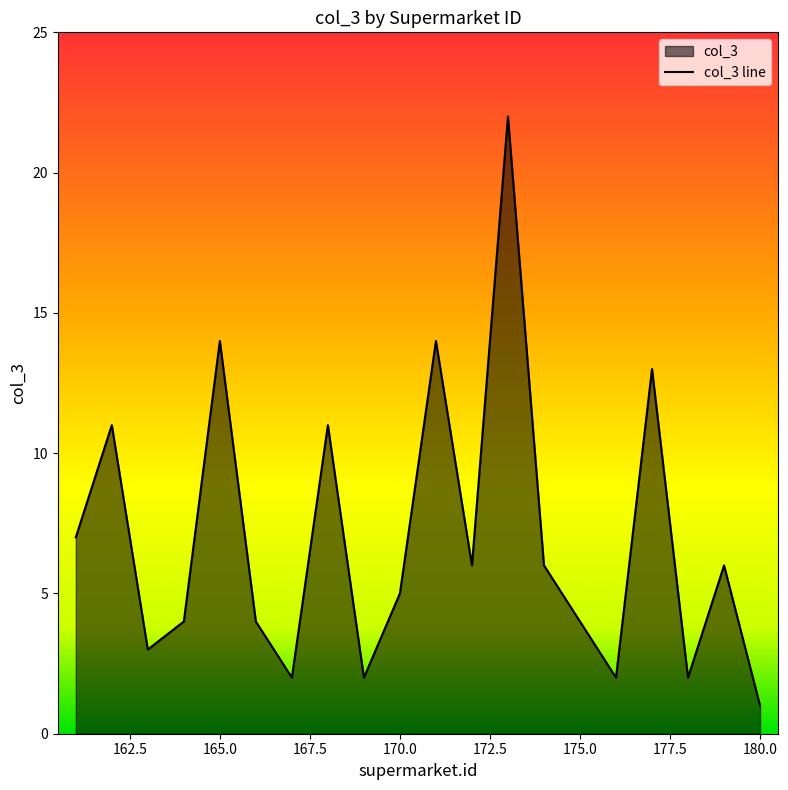

Rank the categories by value from lowest to highest.

180, 167, 169, 176, 178, 163, 164, 166, 175, 170, 172, 174, 179, 161, 162, 168, 177, 165, 171, 173